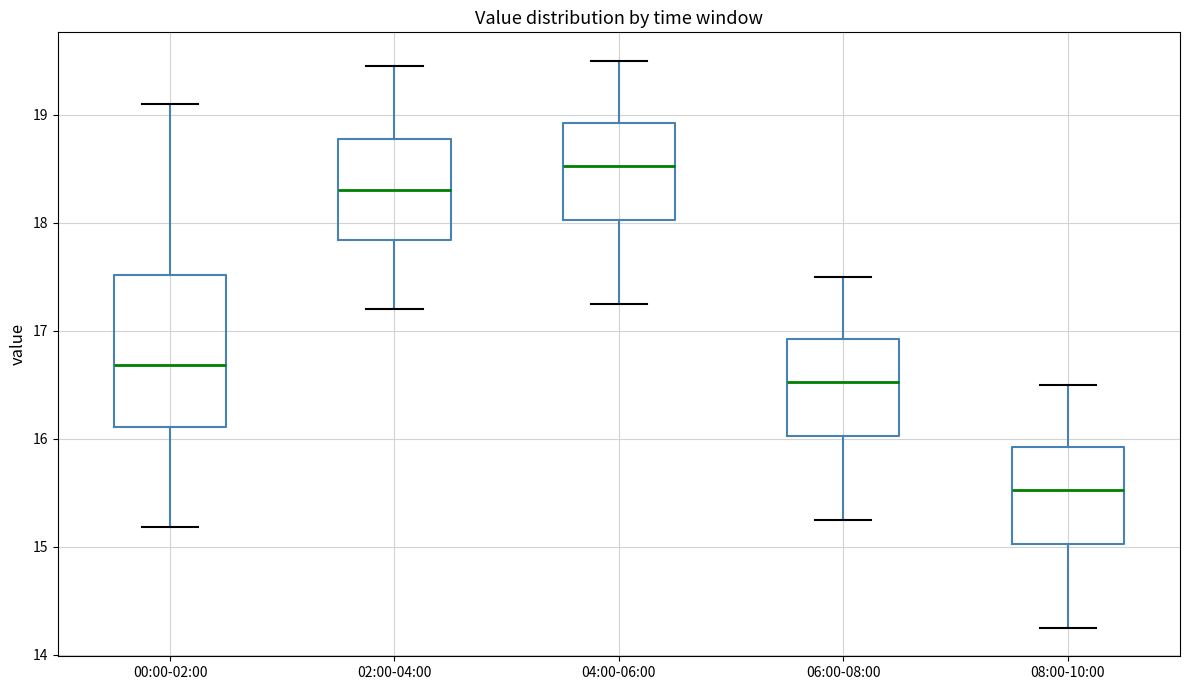

Where does the lower whisker of the box for 06:00-08:00 end on the y-axis? The values are not printed on the chart, so give them approximately, as read against the axis.

15.3